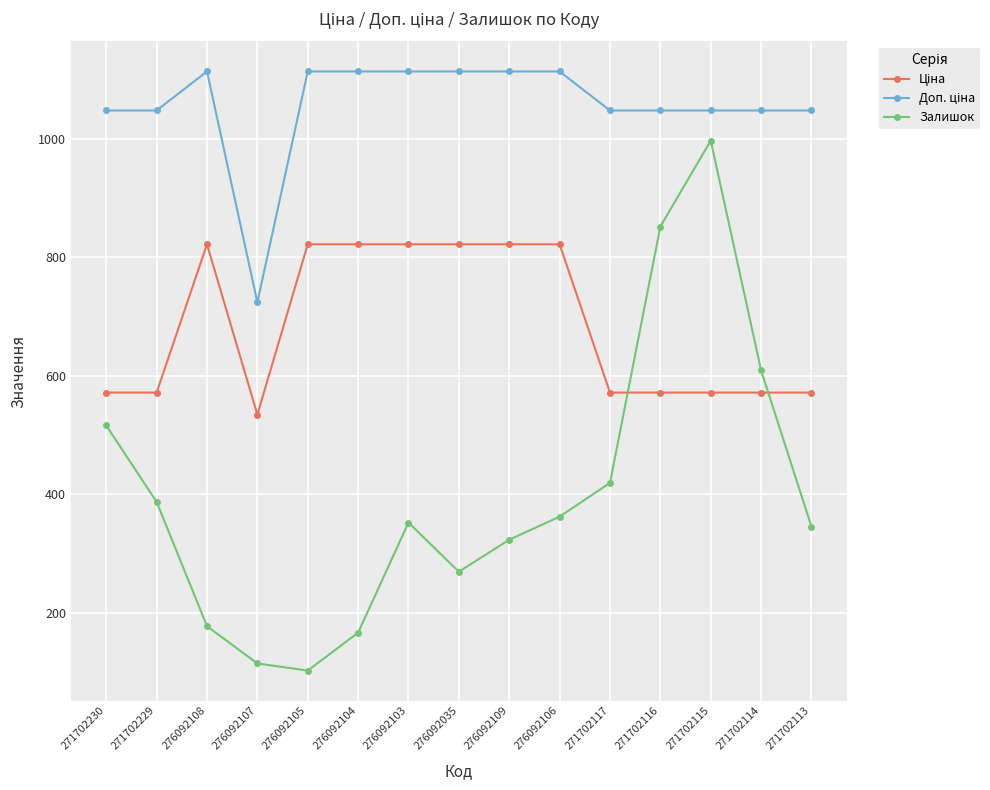

What is the total value across all series at 271702115?

2616.6